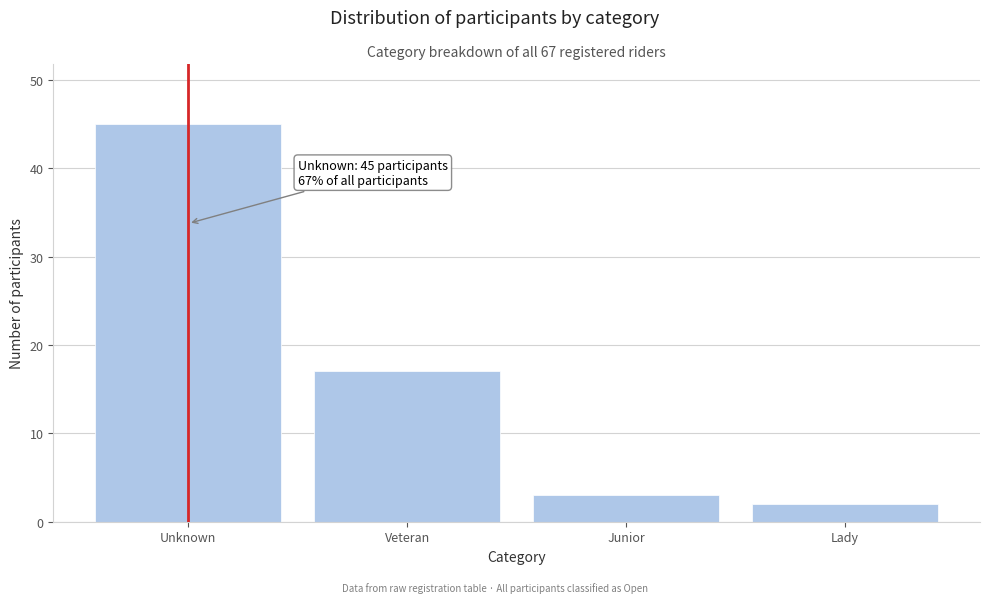

Reading left to right, what are all the values shown in this chart?

Unknown=45	Veteran=17	Junior=3	Lady=2